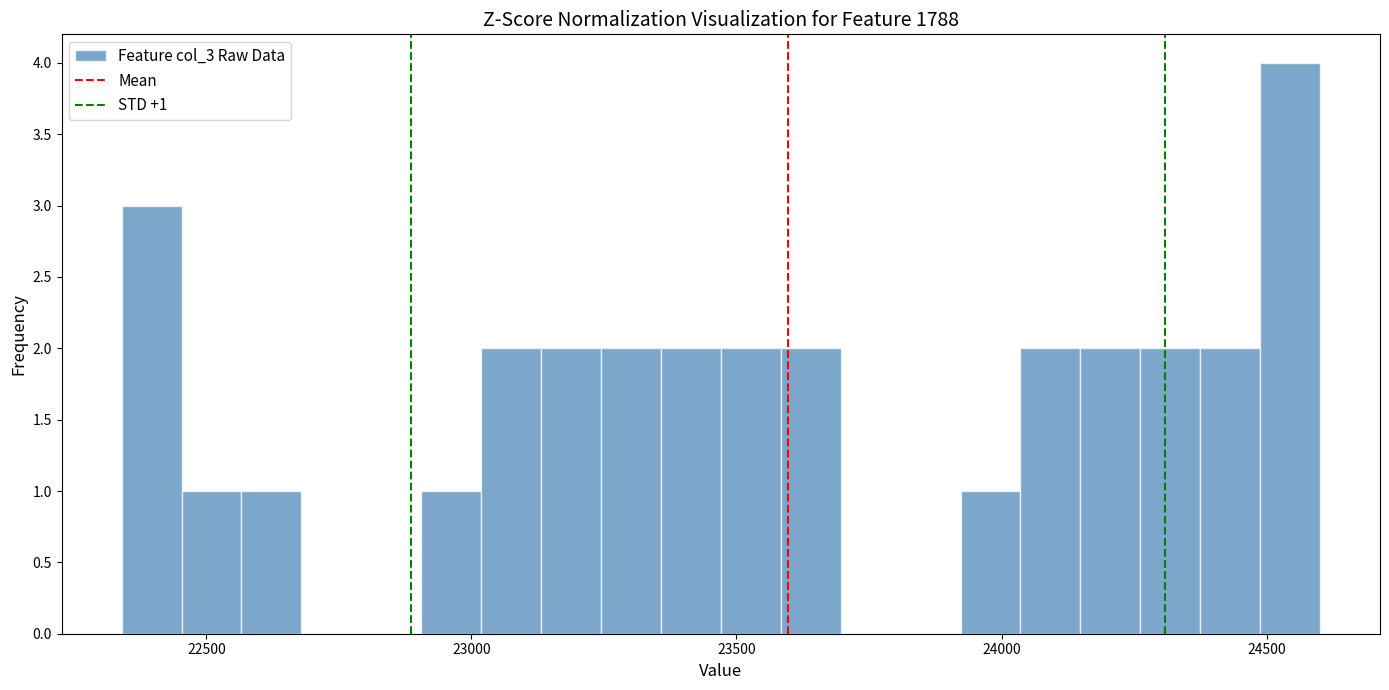

Around what value on the x-axis is the tallest bar? Give the approximate position of its centre, as read against the axis.

24550